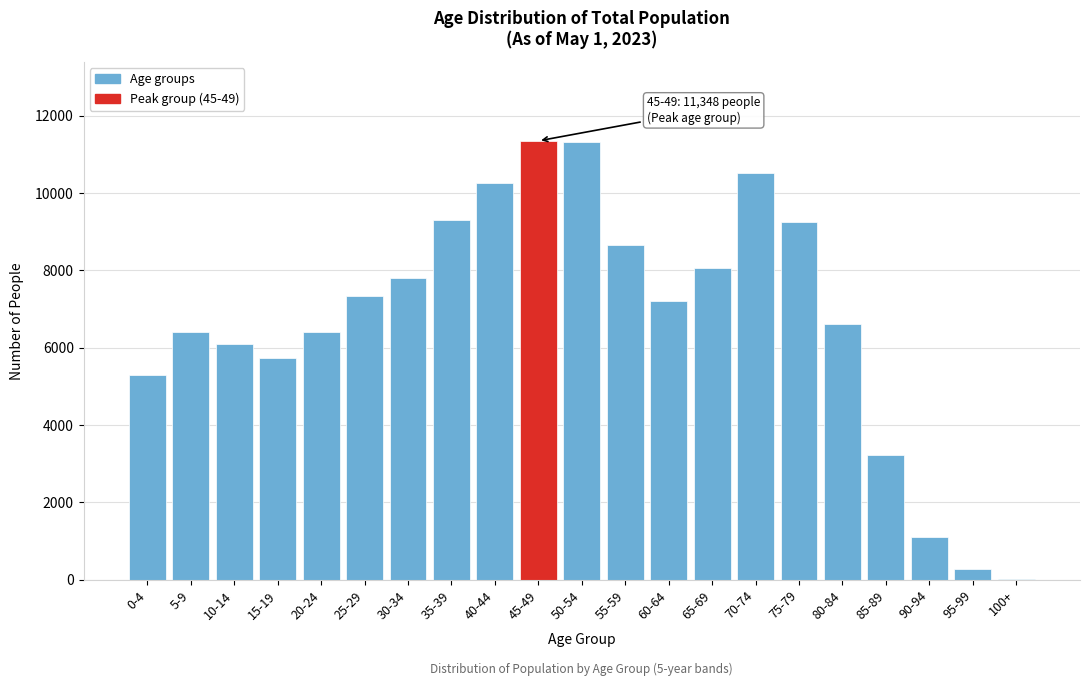

The value at 20-24 is 6399. True or false?

True